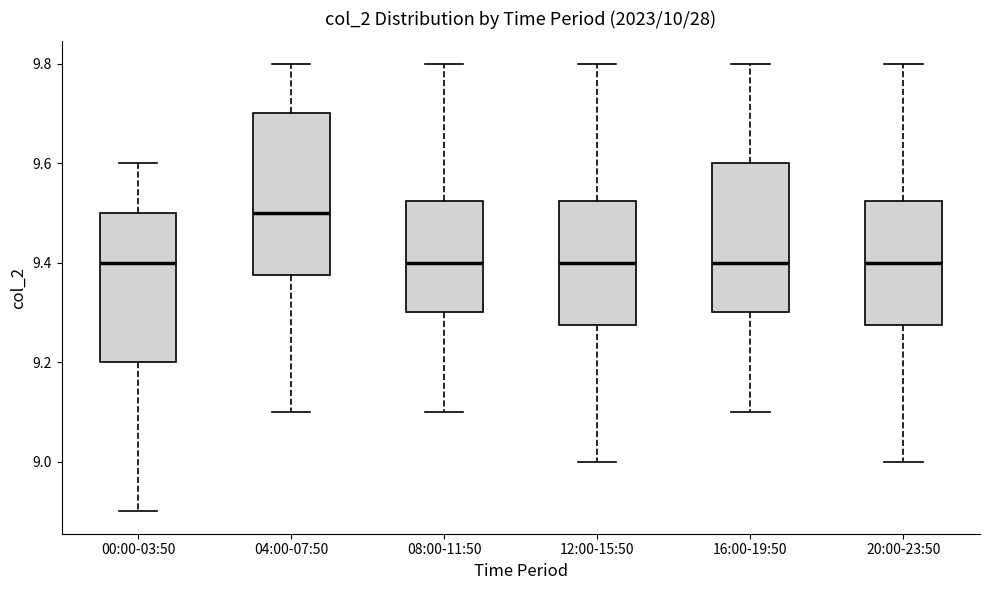

Reading left to right, transcribe this box plot: for each box, give where its median line is, the range the box spans, and where its two whiskers end, as read against the y-axis. The values are not printed on the chart, so give them approximately, as read against the axis.

00:00-03:50: median 9.40, box 9.20 to 9.50, whiskers 8.90 to 9.60
04:00-07:50: median 9.50, box 9.38 to 9.70, whiskers 9.10 to 9.80
08:00-11:50: median 9.40, box 9.30 to 9.52, whiskers 9.10 to 9.80
12:00-15:50: median 9.40, box 9.28 to 9.52, whiskers 9.00 to 9.80
16:00-19:50: median 9.40, box 9.30 to 9.60, whiskers 9.10 to 9.80
20:00-23:50: median 9.40, box 9.28 to 9.52, whiskers 9.00 to 9.80